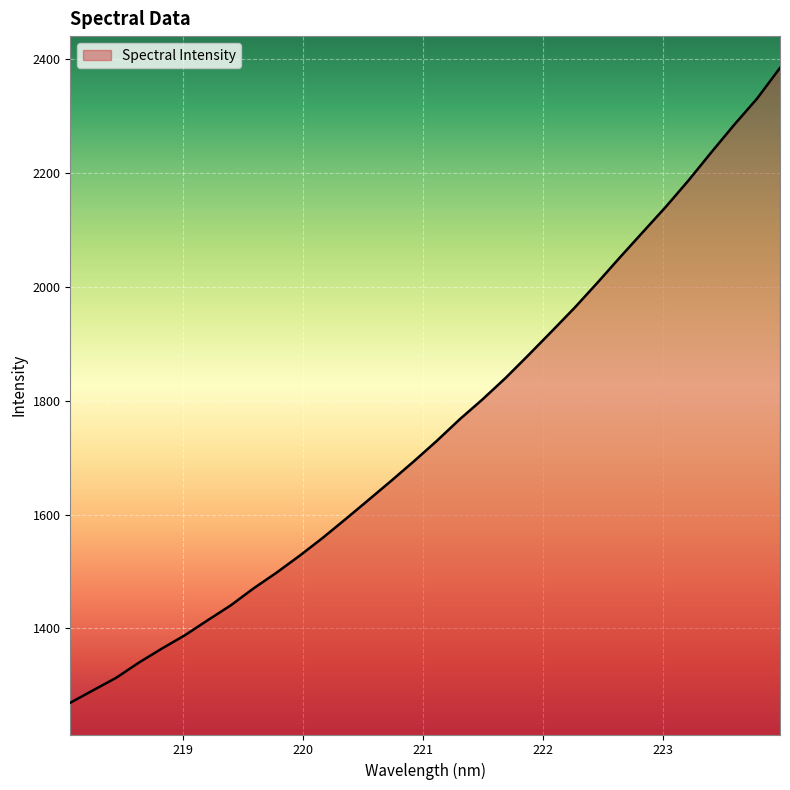

What is the maximum value shown in the chart?

2384.6